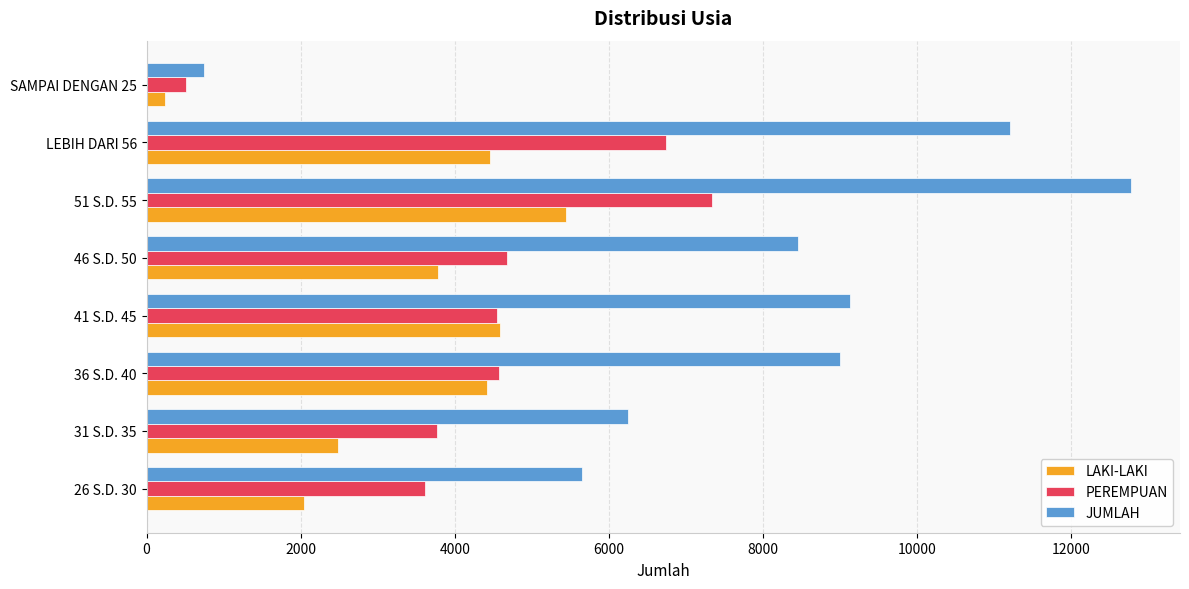

Which series has the widest spread of values?

JUMLAH